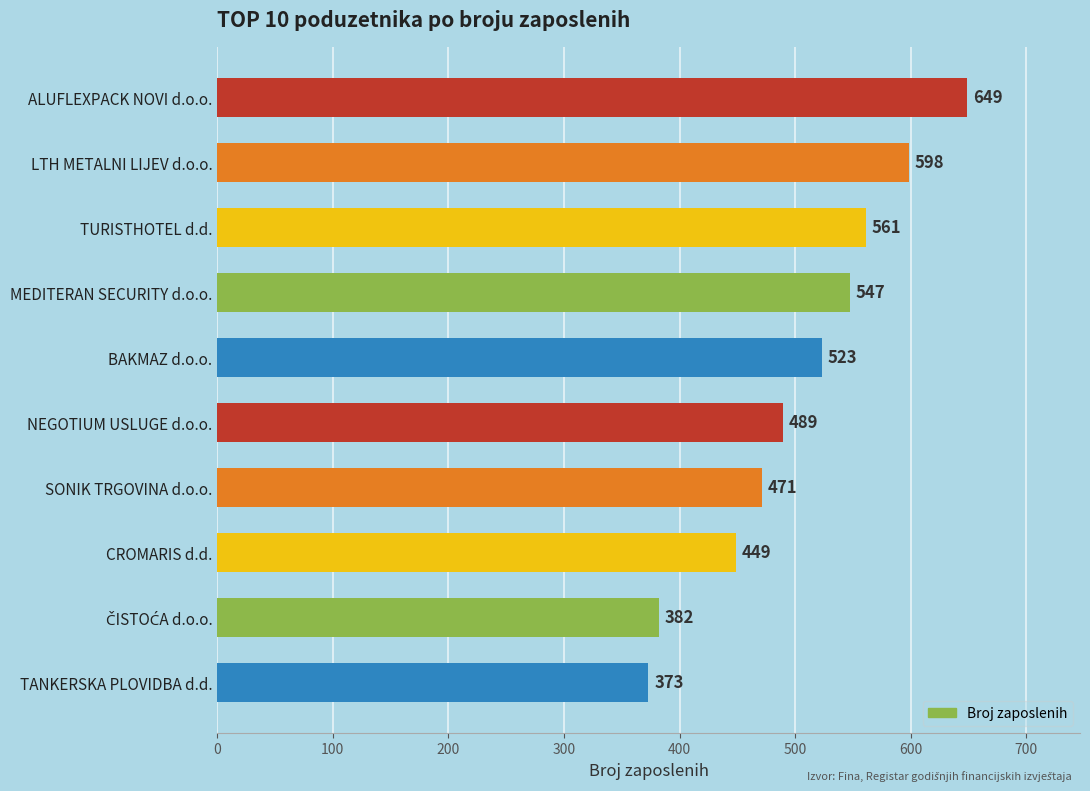

How many bars are there in total?

10